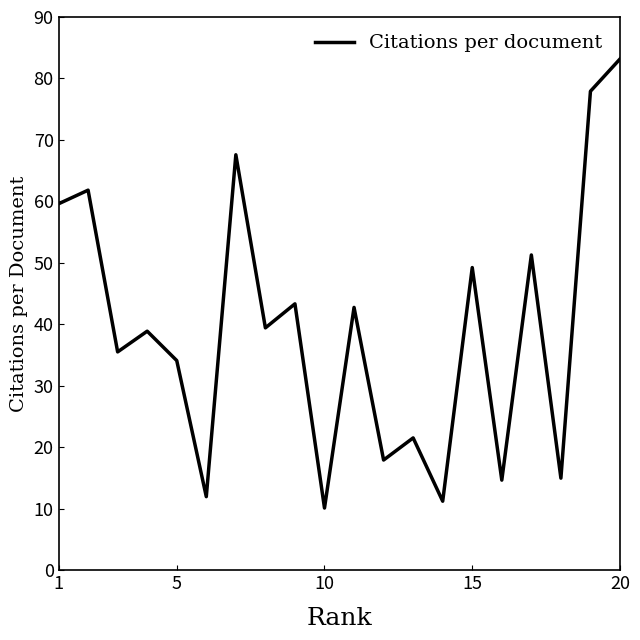

What is the greatest value displayed?

83.2